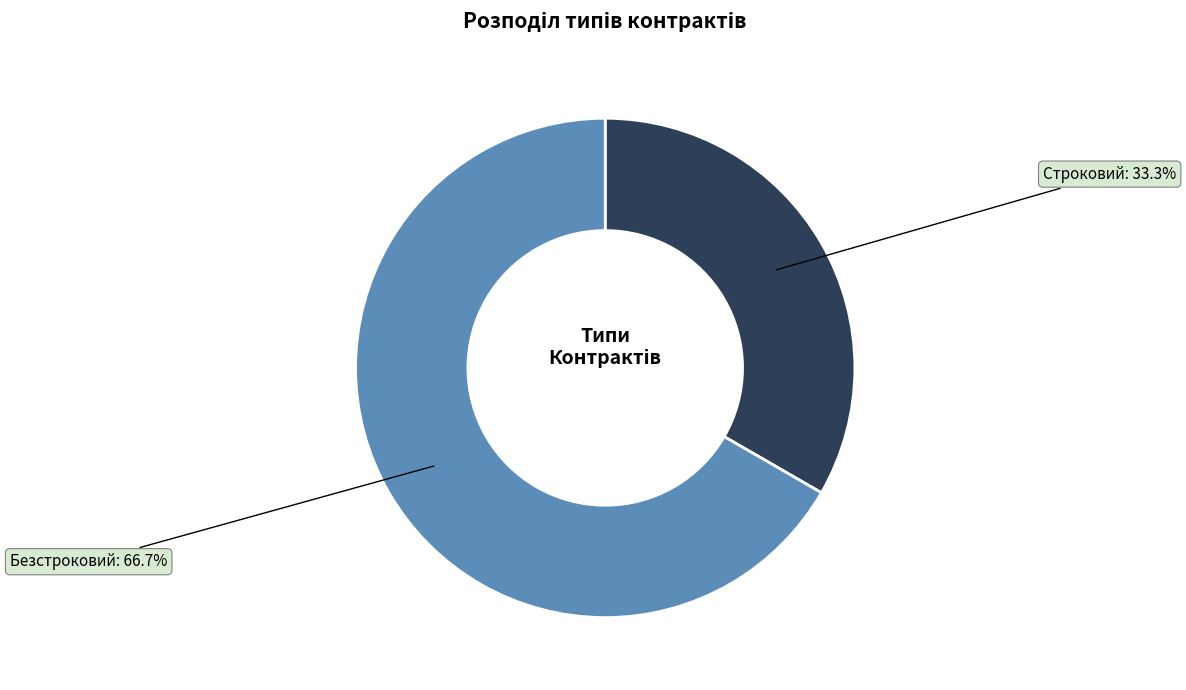

What is the ratio of the value at Безстроковий to the value at Строковий?

2.0